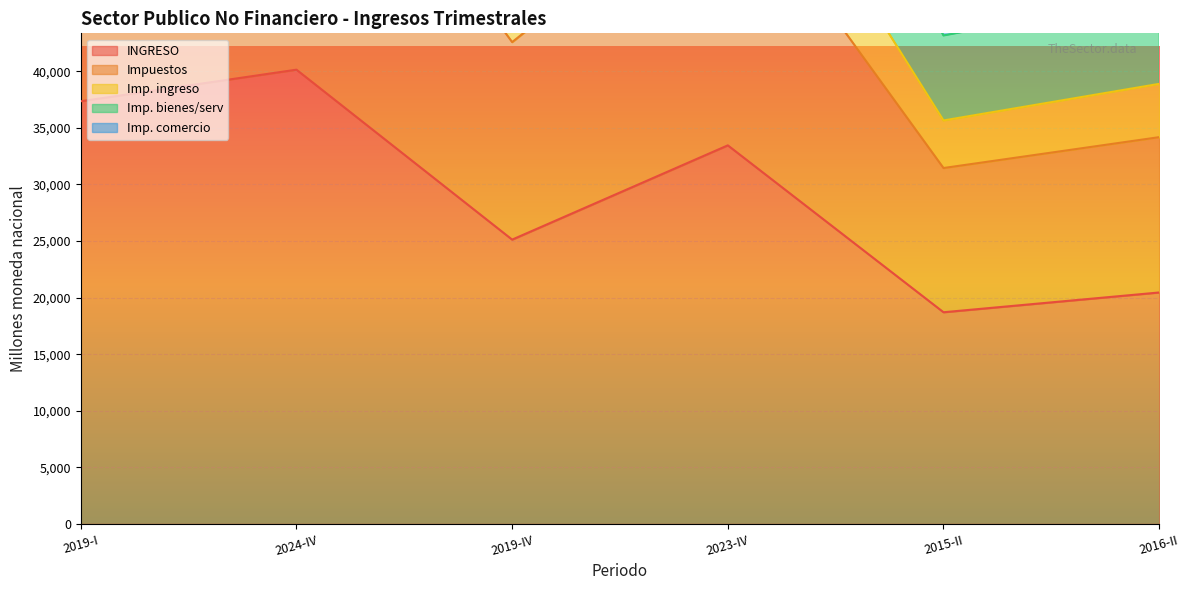

What is the label of the 4th point from the right?

2019-IV